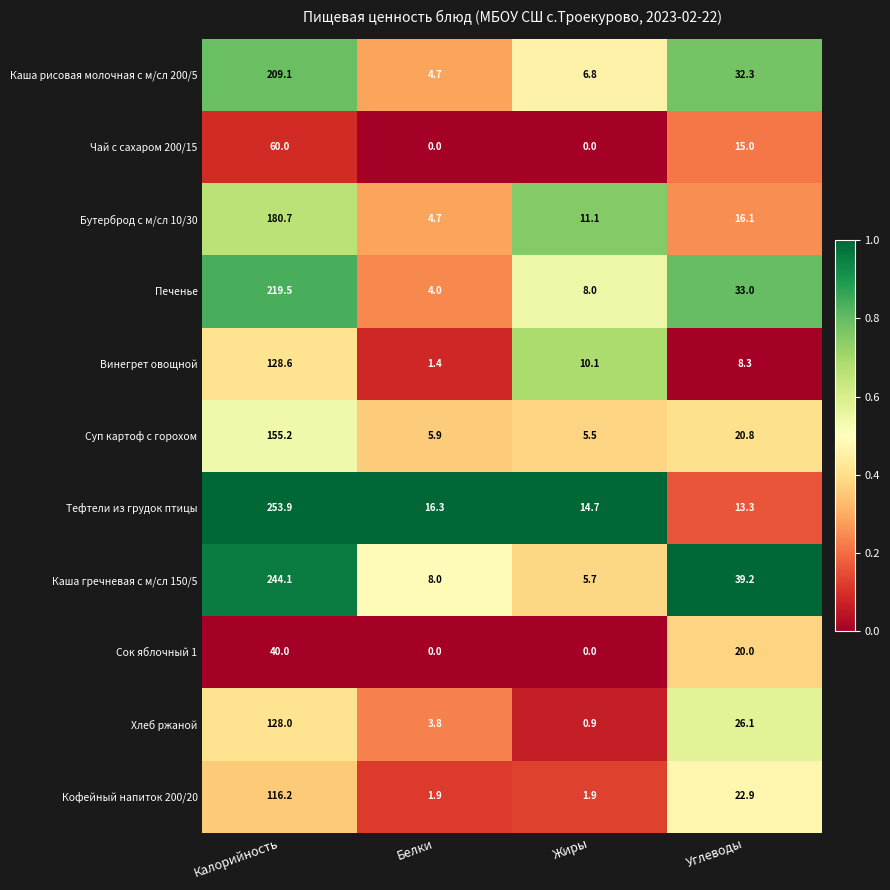

How many Сок яблочный 1 values are between 0 and 40?

4